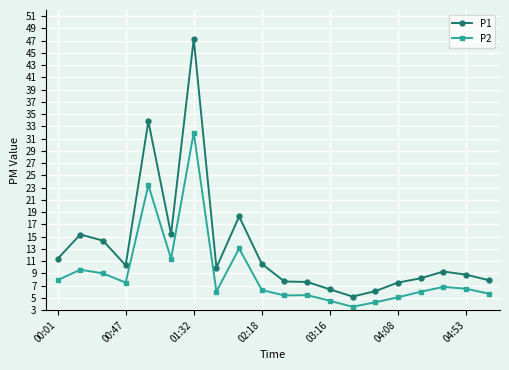

What is the sum of all P1 values?

261.4